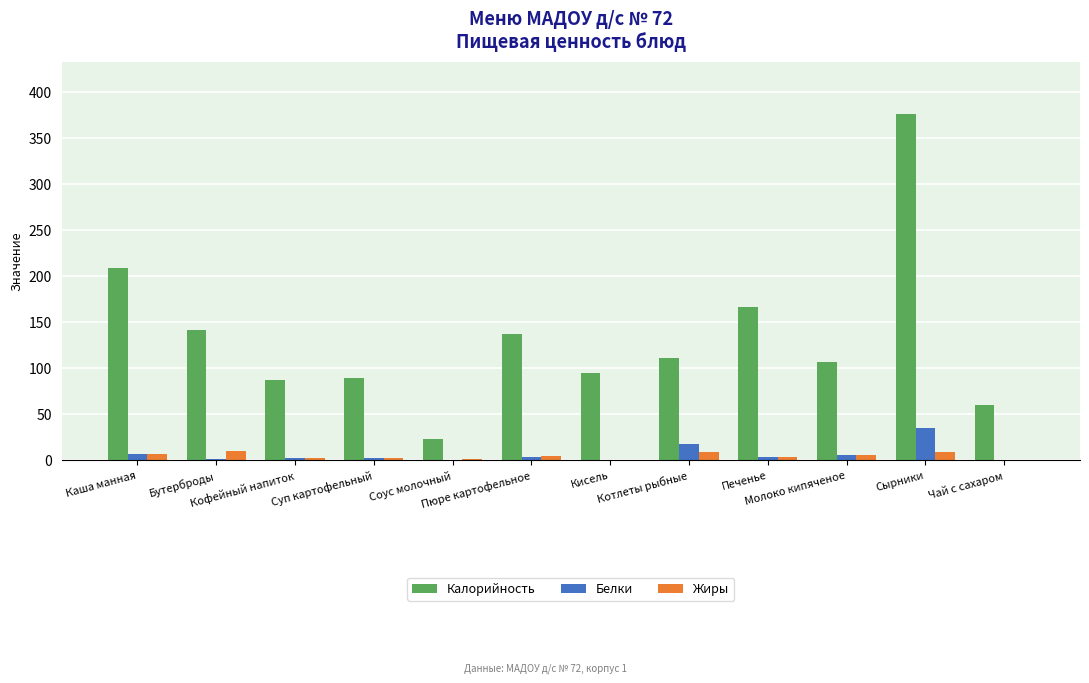

What is the maximum value for Белки?

35.3